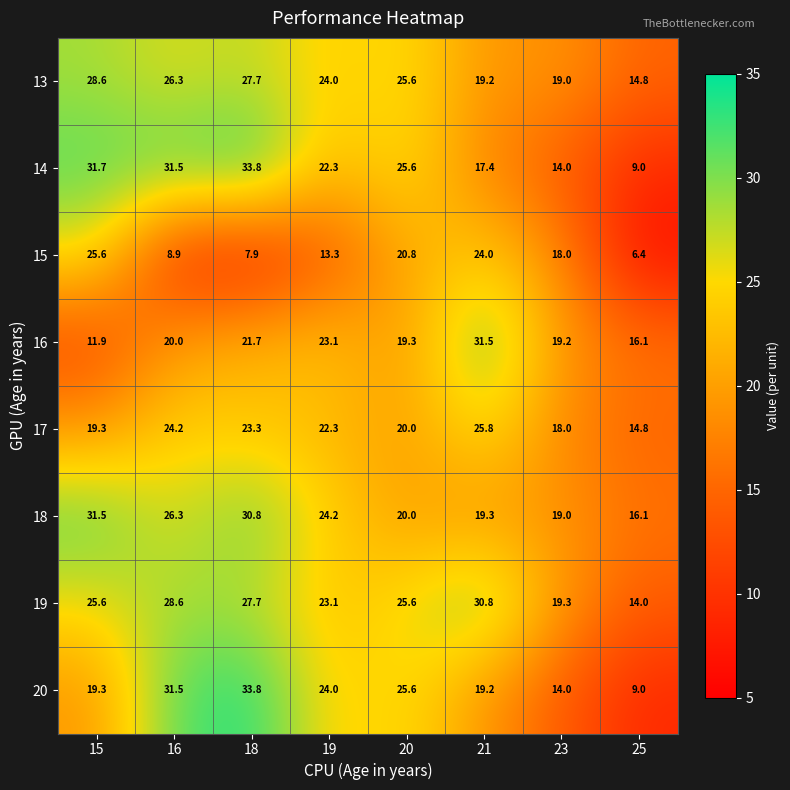

At which label does 18 first exceed 24?

15